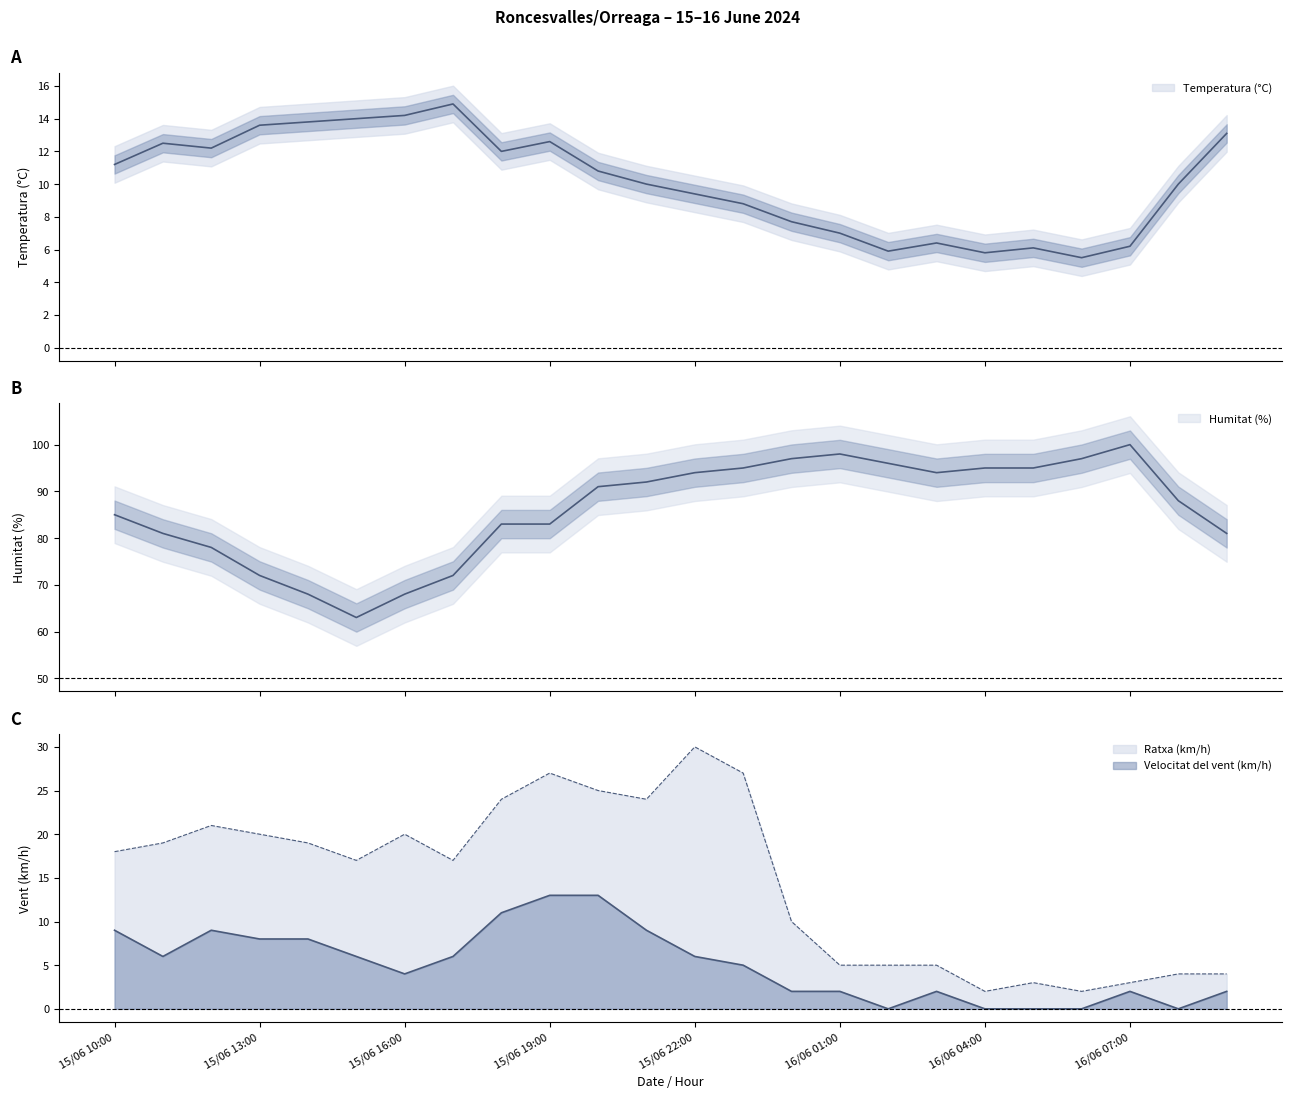

At which label does Velocitat del vent (km/h) reach its peak?

15/06 19:00